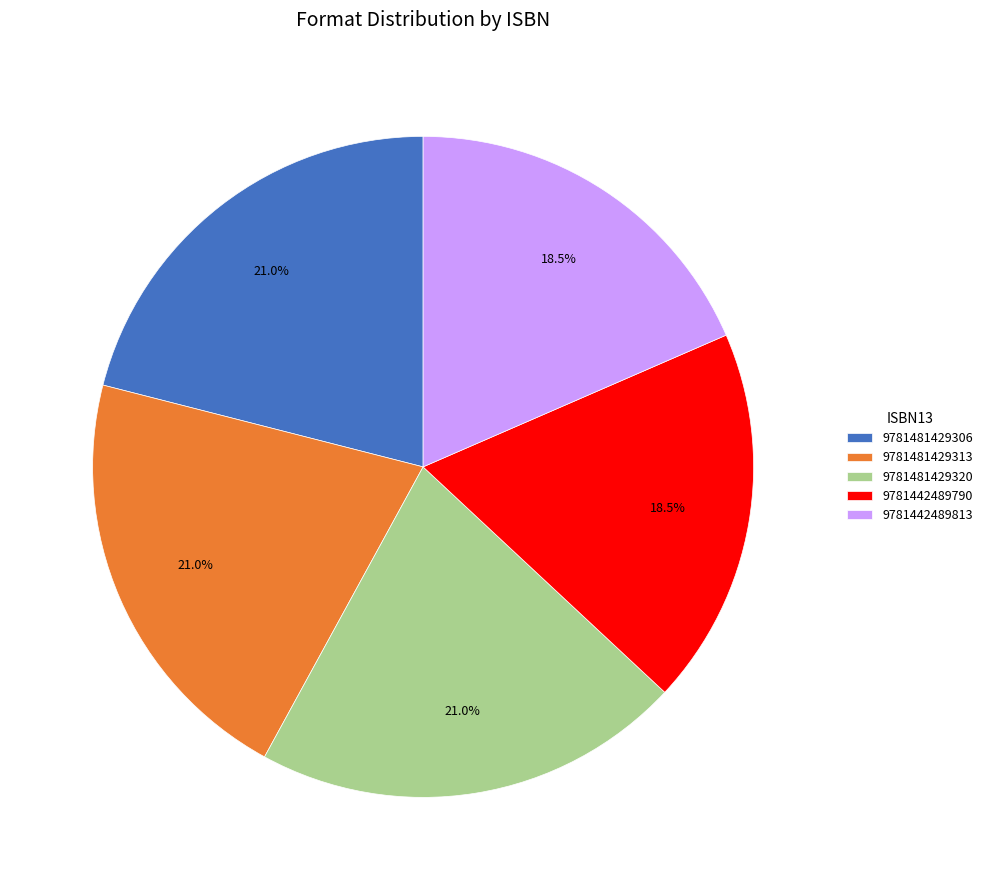

Does 9781481429320 represent more than half of the total?

No